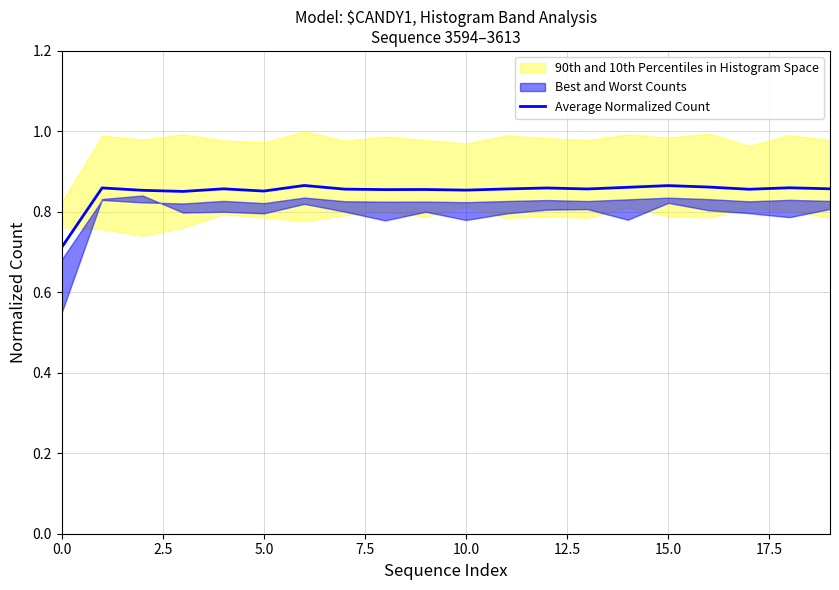

Is it true that Average Normalized Count equals 1.5 at 5.0?

False